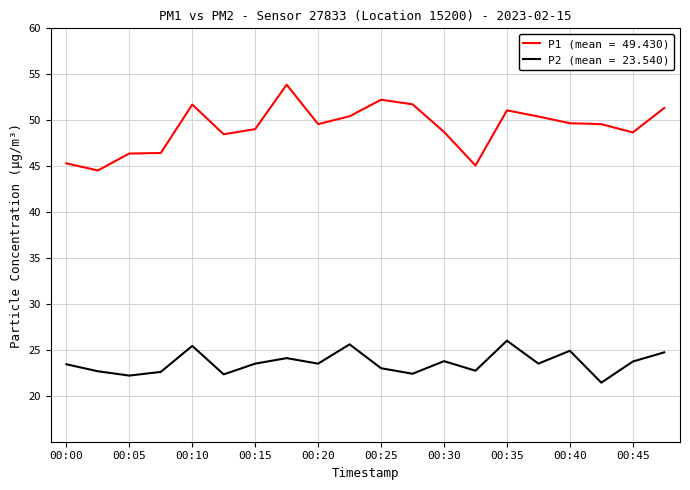

Which series has the largest range (max minus min)?

P1 (mean = 49.430)